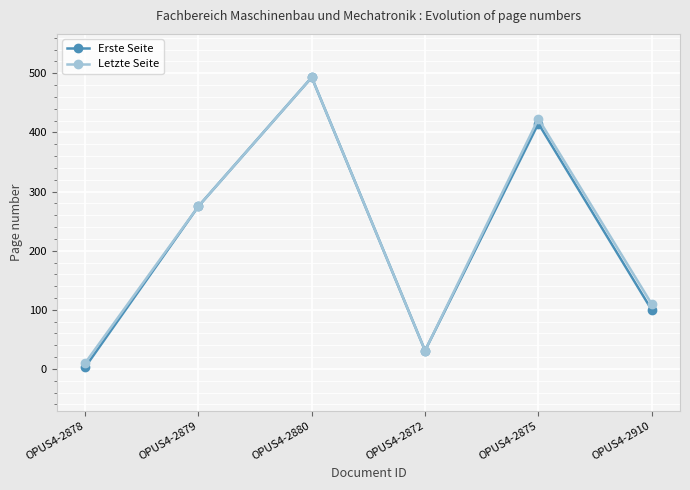

Where is Letzte Seite nearest to the value 251?

OPUS4-2879